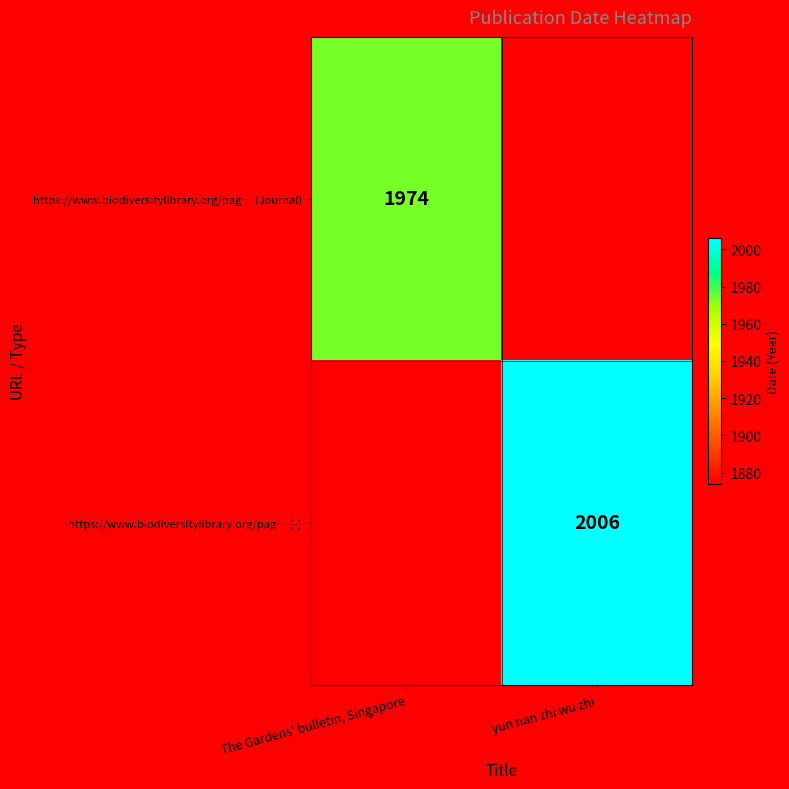

The https://www.biodiversitylibrary.org/pag… (Journal) series shows 1974 at The Gardens' bulletin, Singapore. True or false?

True